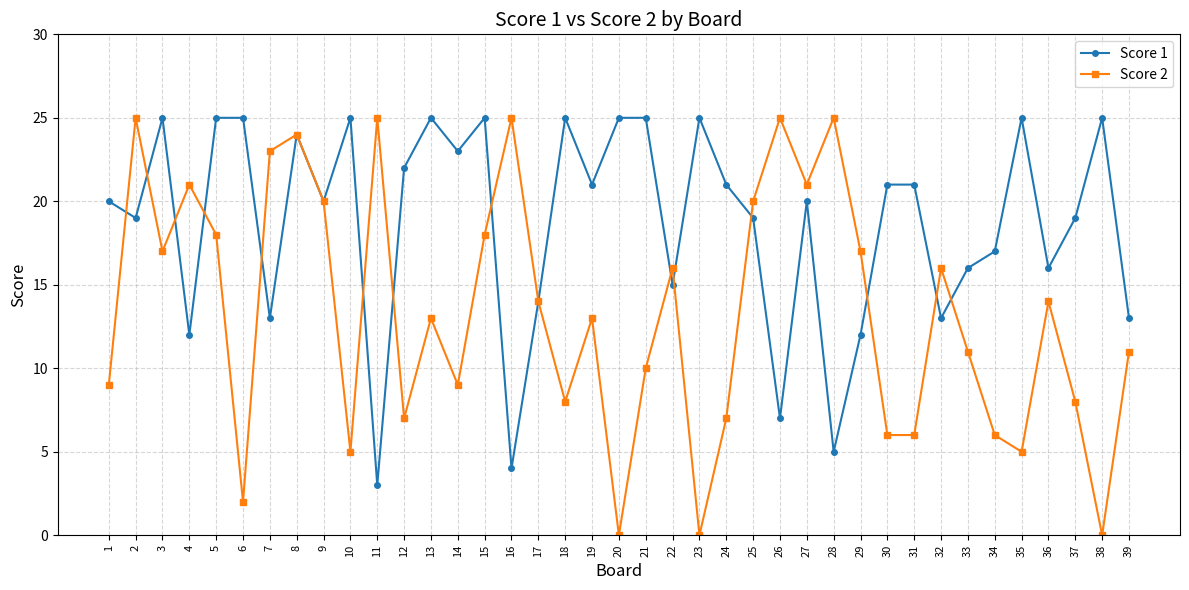

Which series has the largest range (max minus min)?

Score 2